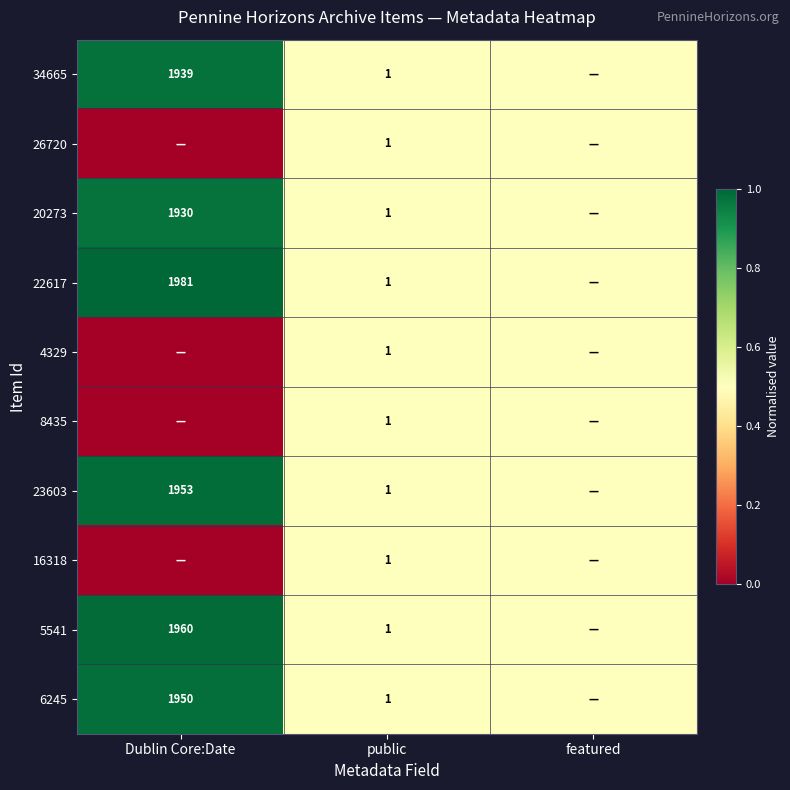

The value of 8435 at public is 1.6. True or false?

False